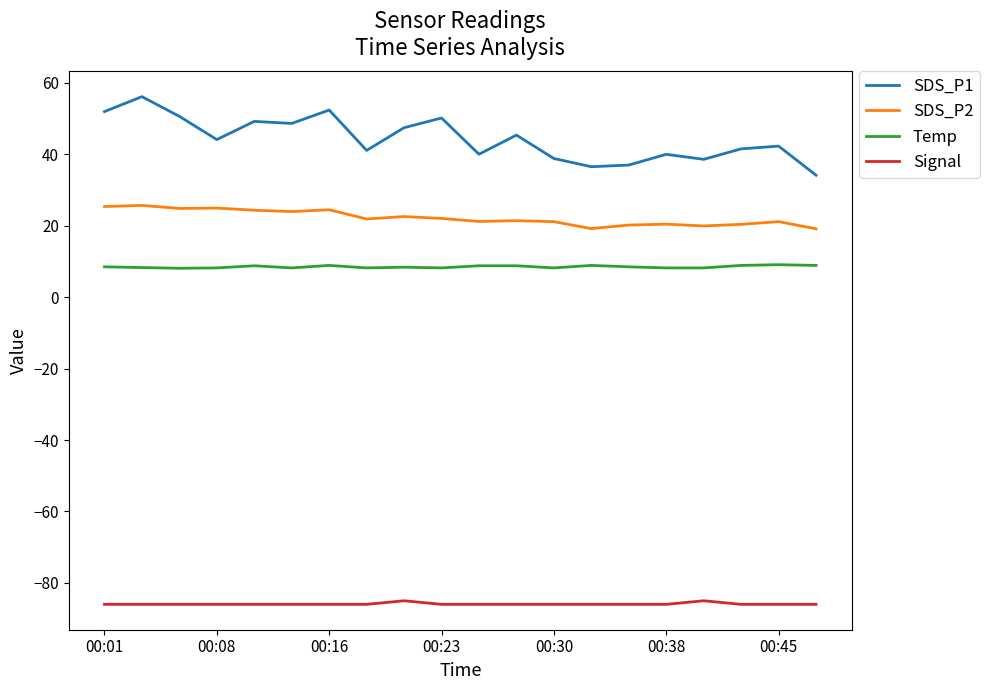

Which series has the largest total across all categories?

SDS_P1